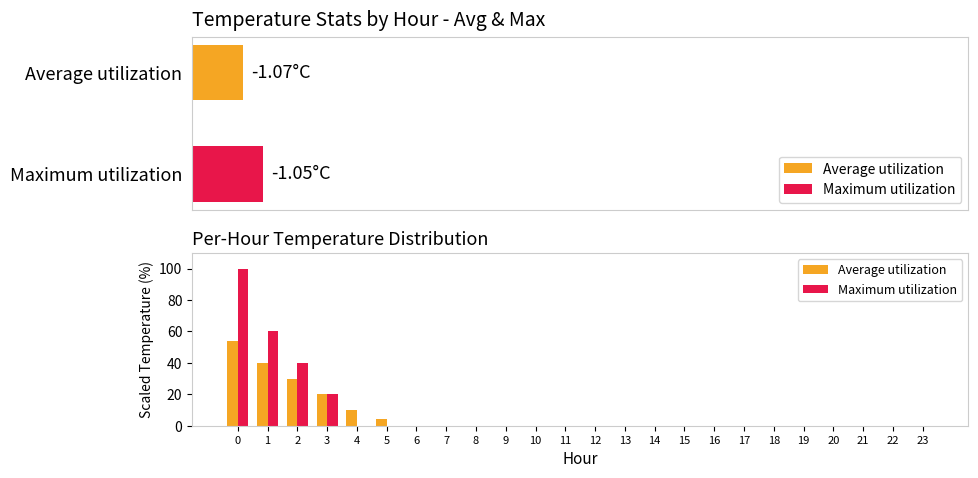

True or false: Maximum utilization has a value of 61.6 at 8.

False